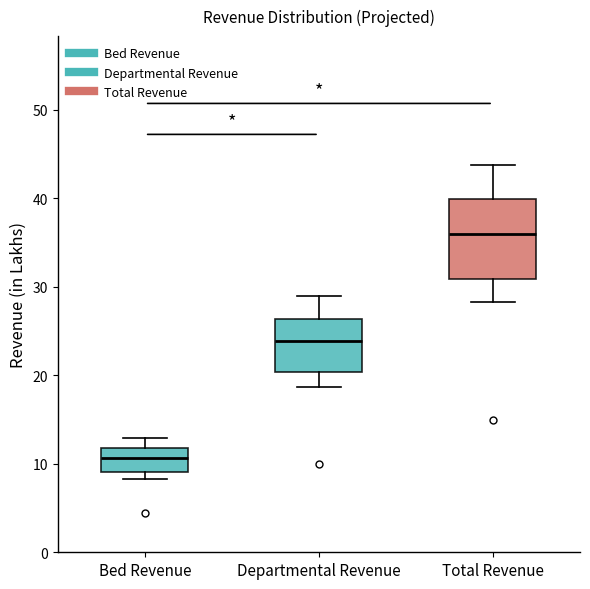

Reading left to right, transcribe this box plot: for each box, give where its median line is, the range the box spans, and where its two whiskers end, as read against the y-axis. The values are not printed on the chart, so give them approximately, as read against the axis.

Bed Revenue: median 11, box 9 to 12, whiskers 8 to 13
Departmental Revenue: median 24, box 20 to 26, whiskers 19 to 29
Total Revenue: median 36, box 31 to 40, whiskers 28 to 44